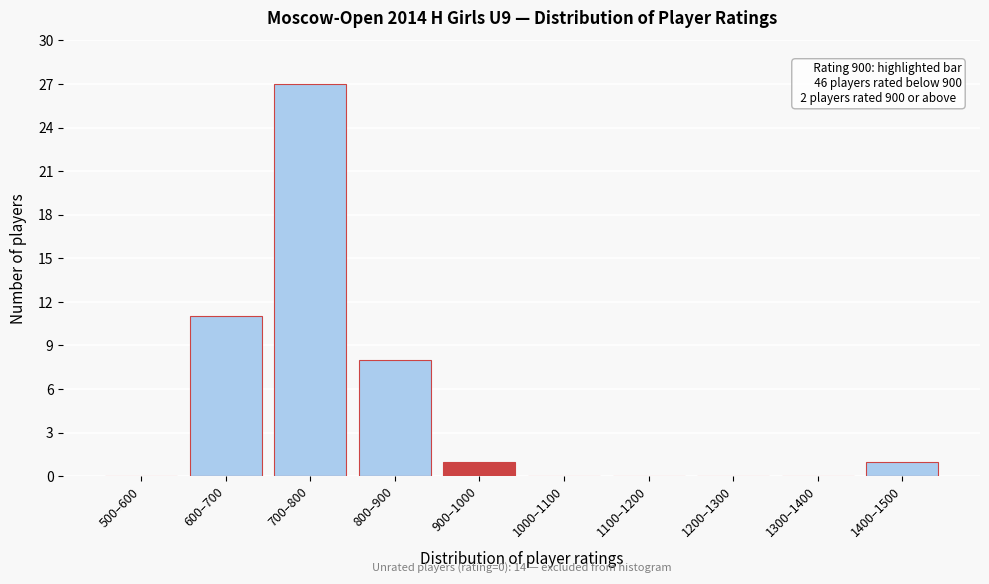

Reading left to right, extract all data points from this chart.

500–600=0	600–700=11	700–800=27	800–900=8	900–1000=1	1000–1100=0	1100–1200=0	1200–1300=0	1300–1400=0	1400–1500=1